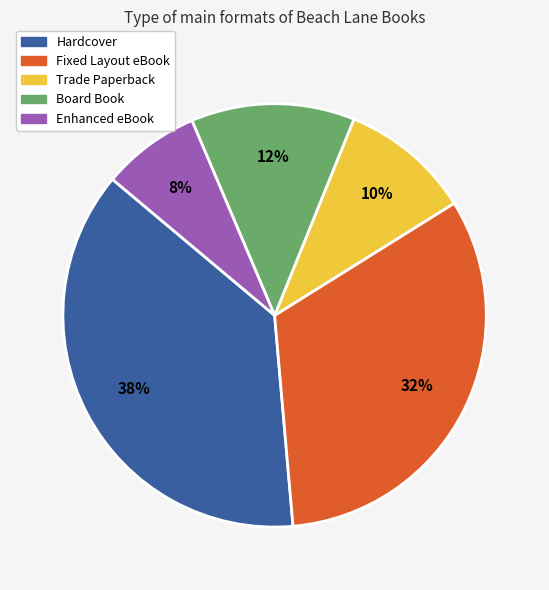

To the nearest percent, what is the difference between the Fixed Layout eBook and Trade Paperback slice percentages?

22%